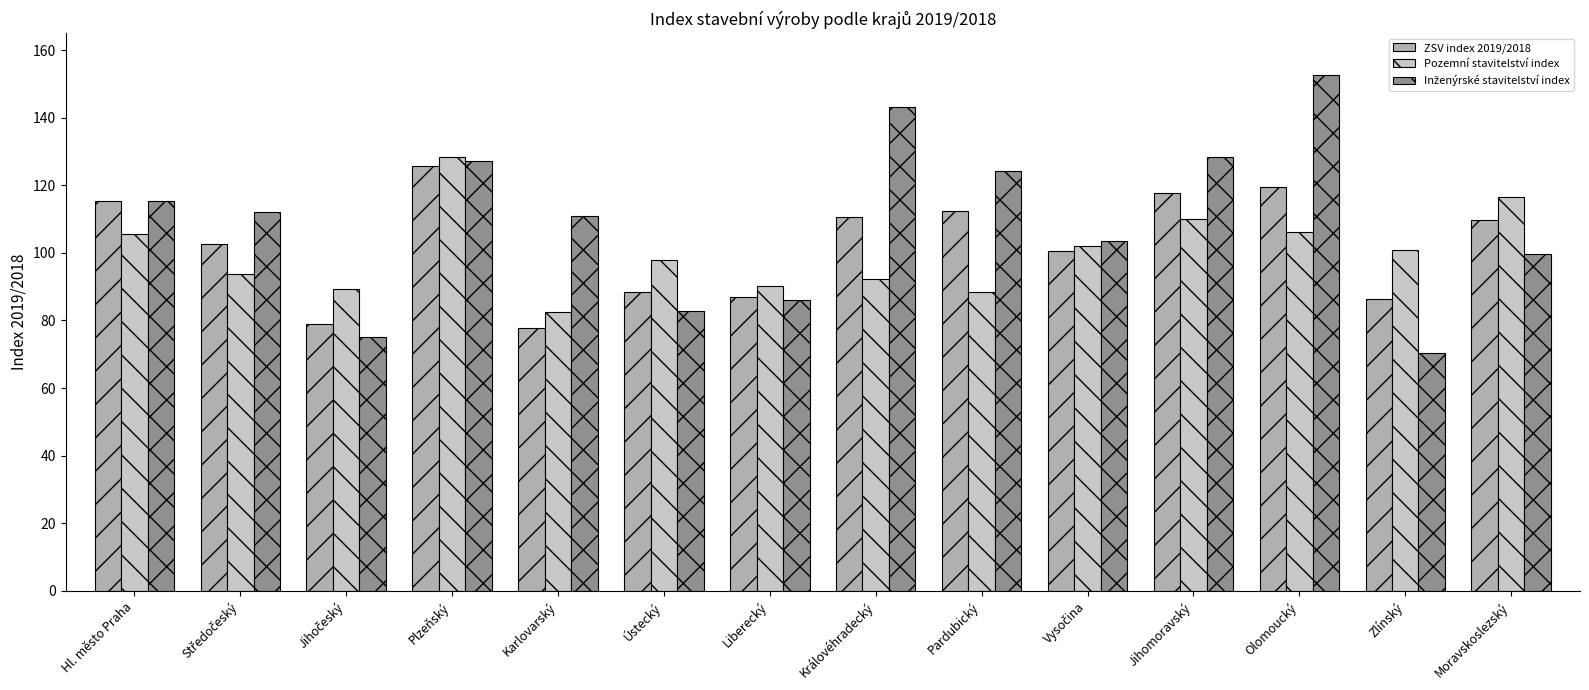

What is the spread (max minus min) of values at Pardubický?

35.8